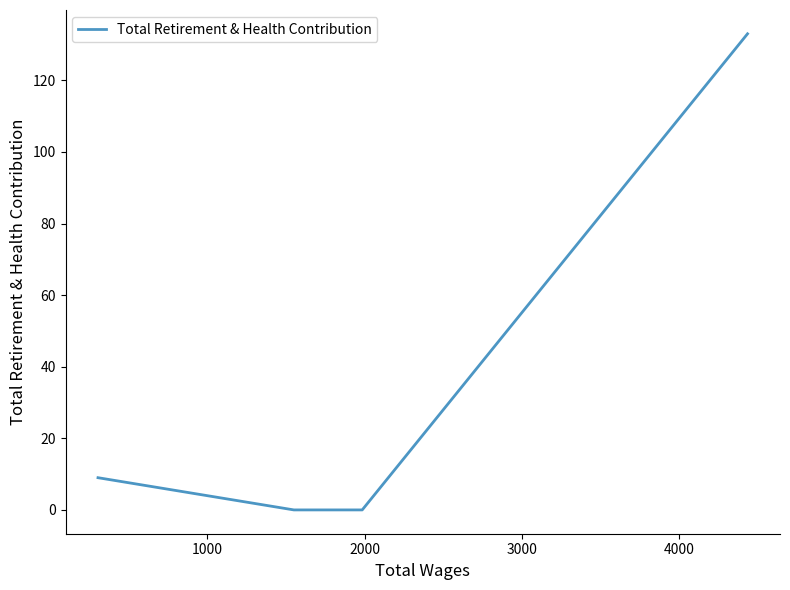

True or false: the data has more than 1 interior local peaks.

False